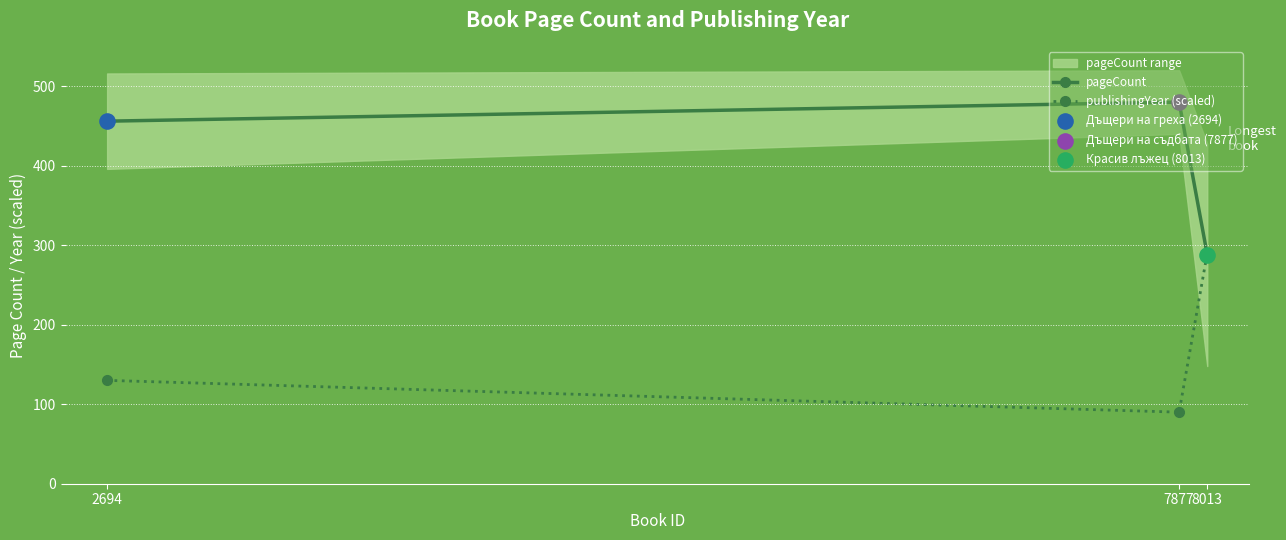

Which series reaches the minimum Y coordinate?

publishingYear (scaled)